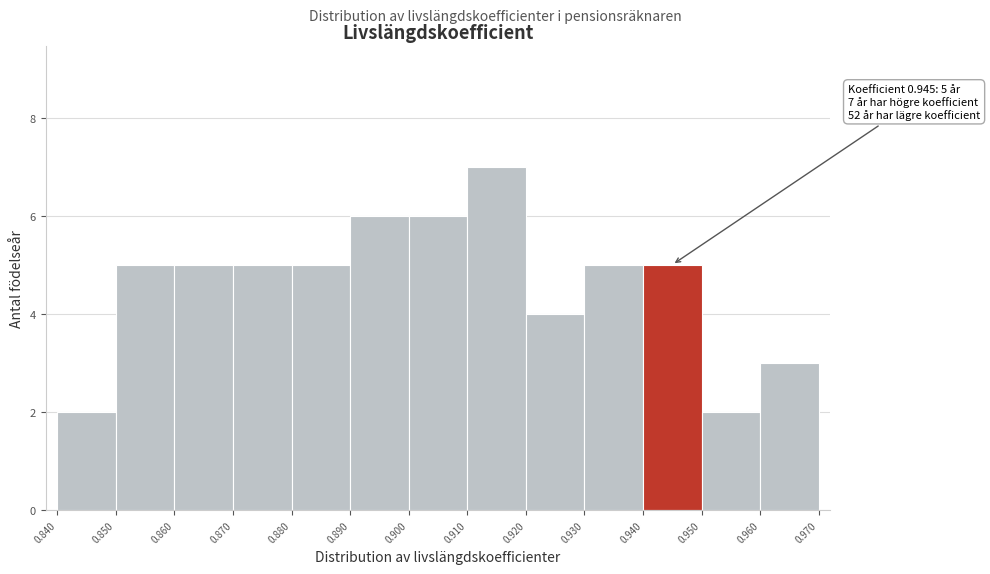

Which range on the x-axis has the tallest bar?

0.910 to 0.920